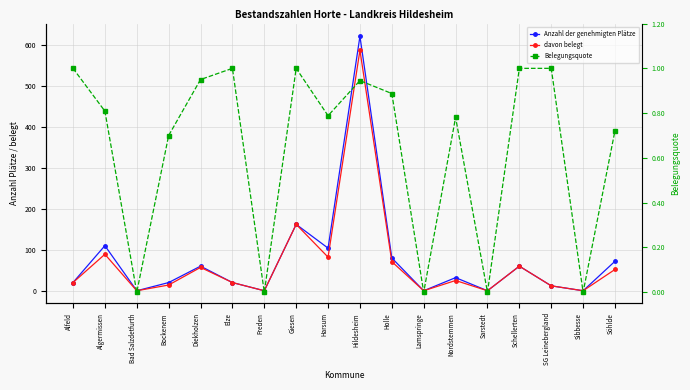

The value of Belegungsquote at Nordstemmen is 0.8. True or false?

True